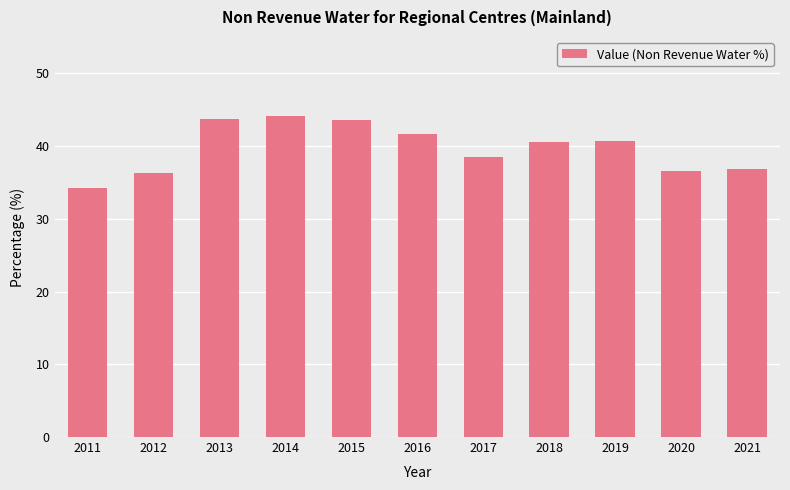

What is the difference between the second highest and minimum values?

9.5